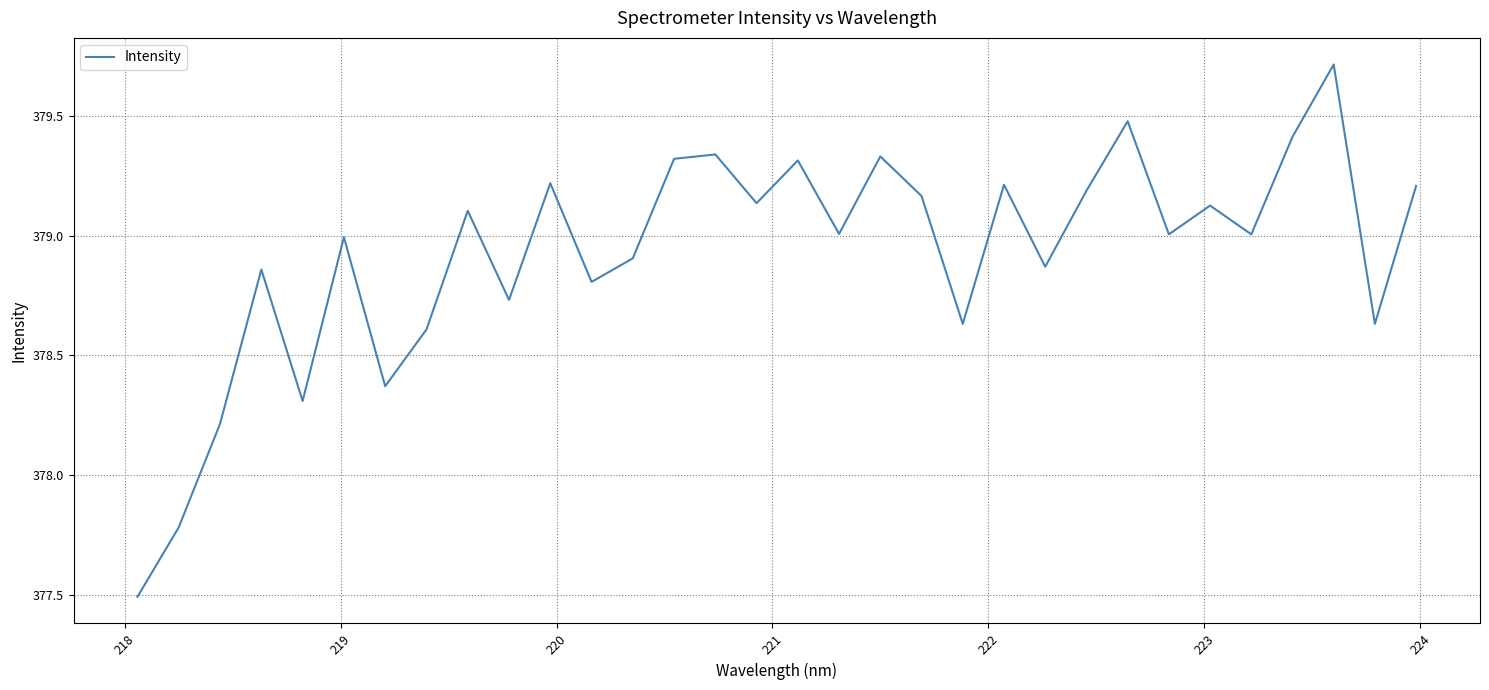

What is the smallest value displayed?

377.5